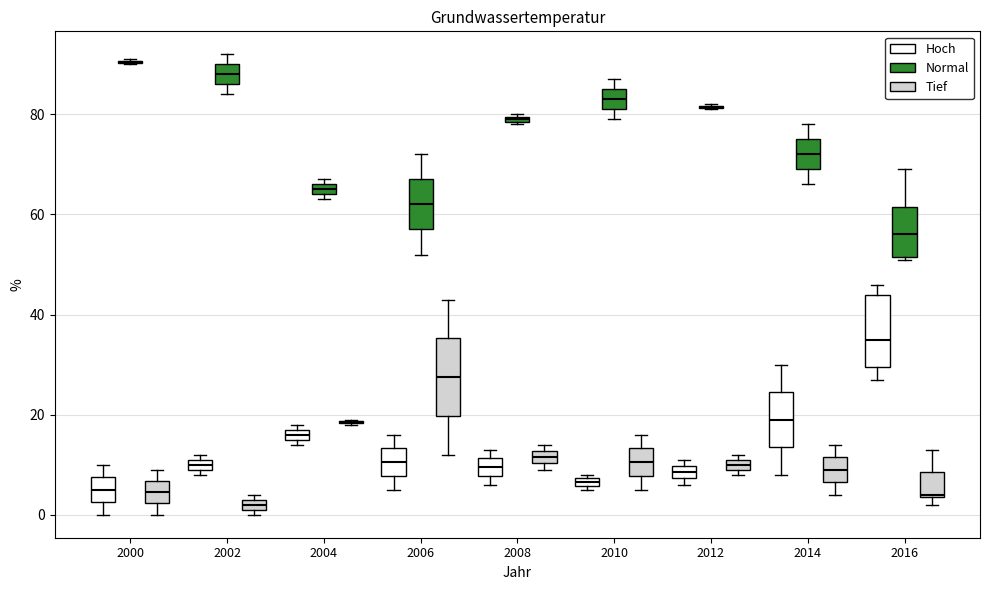

Where does the lower whisker of the box for 2014 (Hoch) end on the y-axis? The values are not printed on the chart, so give them approximately, as read against the axis.

8